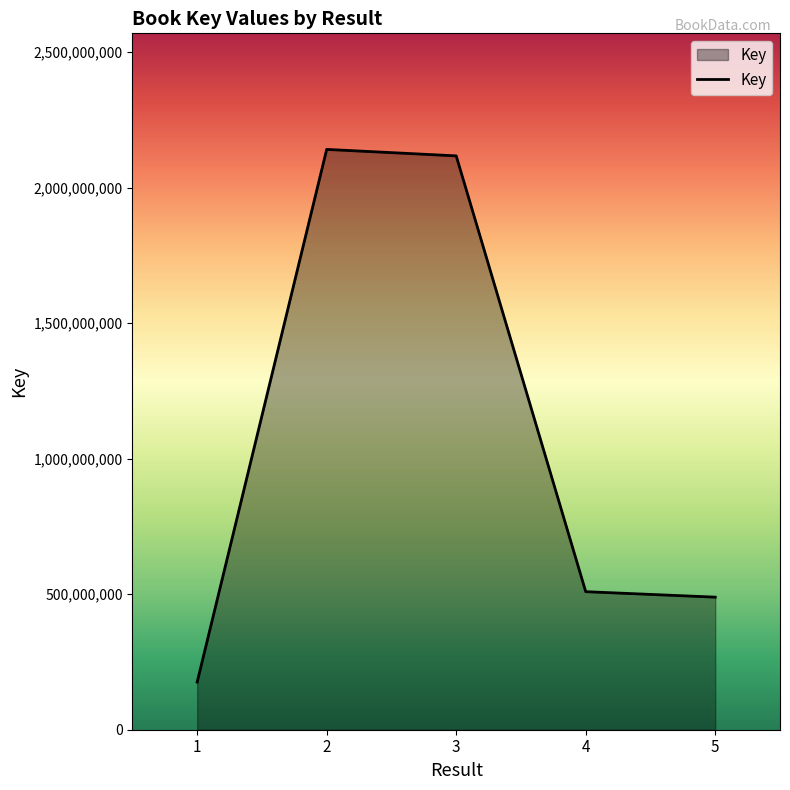

How many lines are shown in the chart?

1